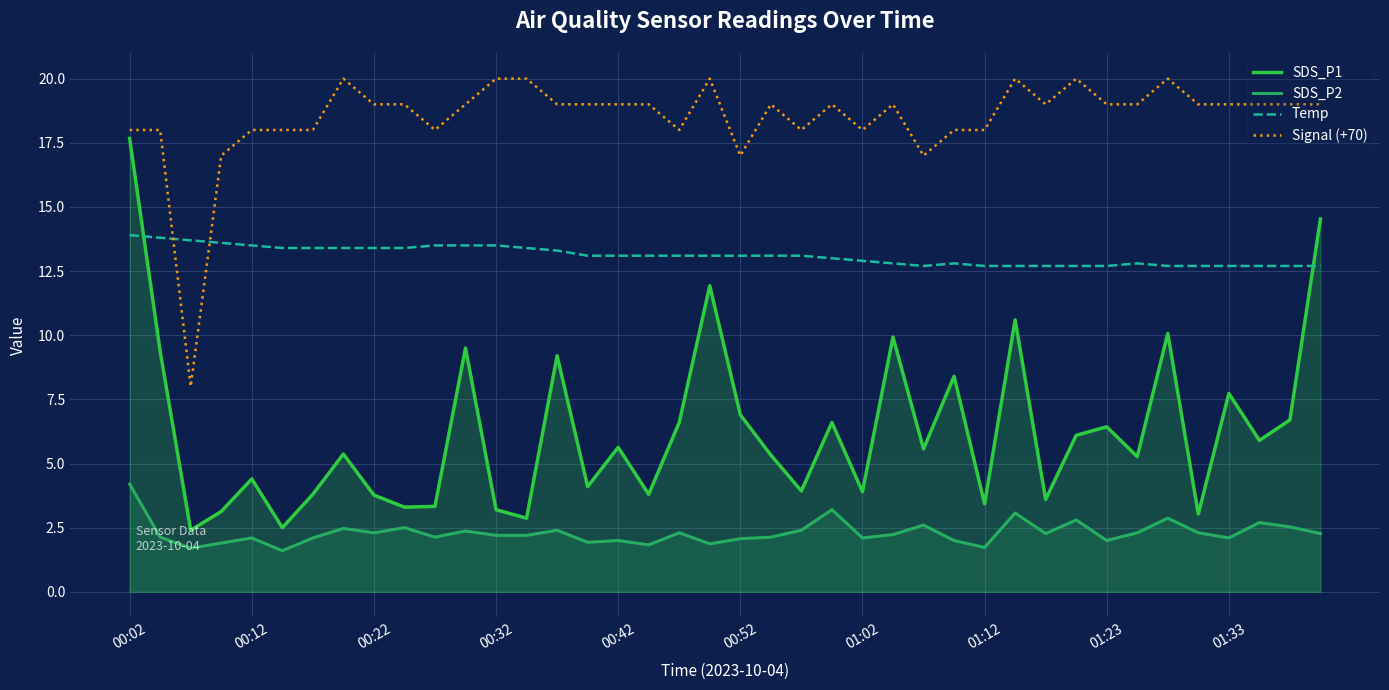

Is it true that Temp equals 12.7 at 31?

True